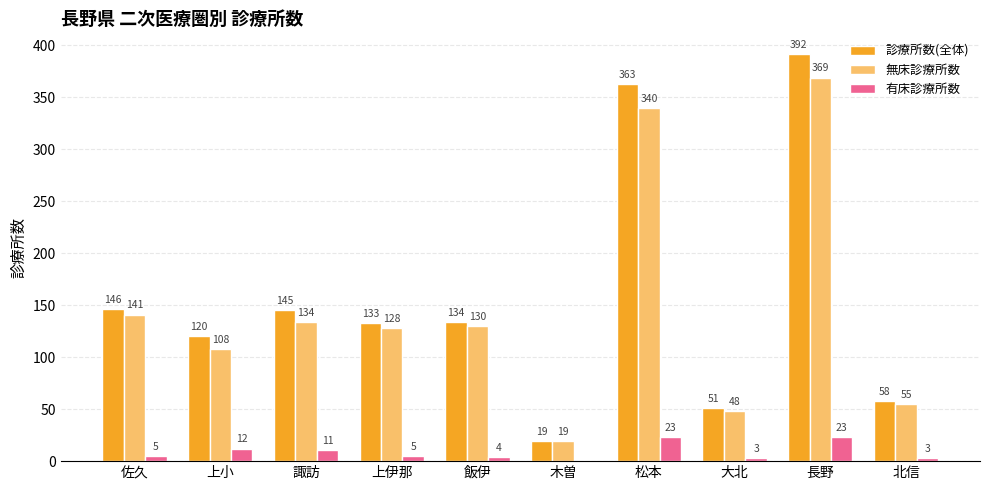

Is the value of 診療所数(全体) at 長野 greater than the value of 無床診療所数 at 長野?

Yes